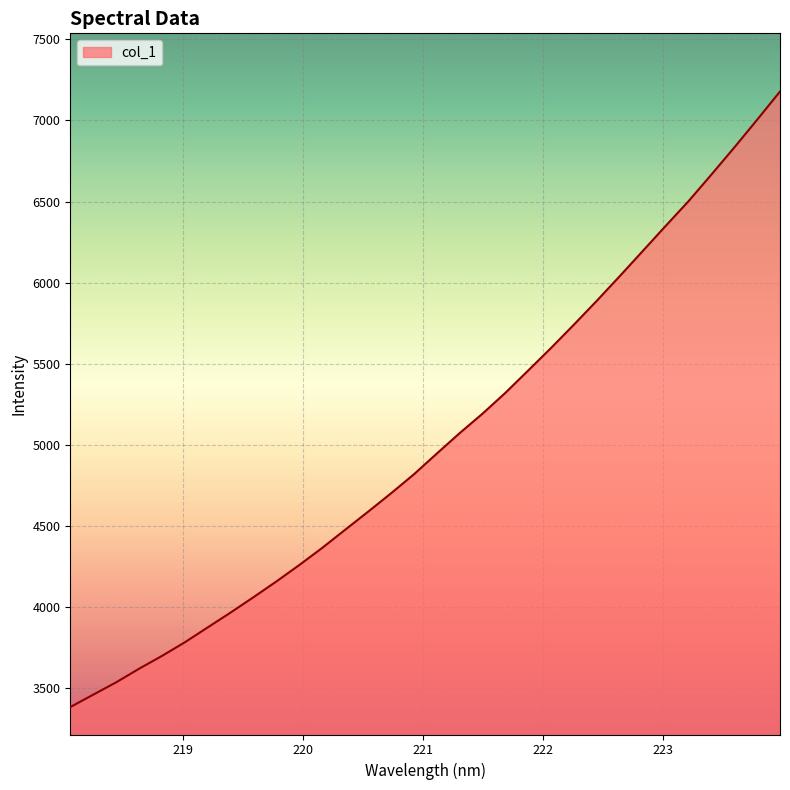

What is the average value?

5022.7